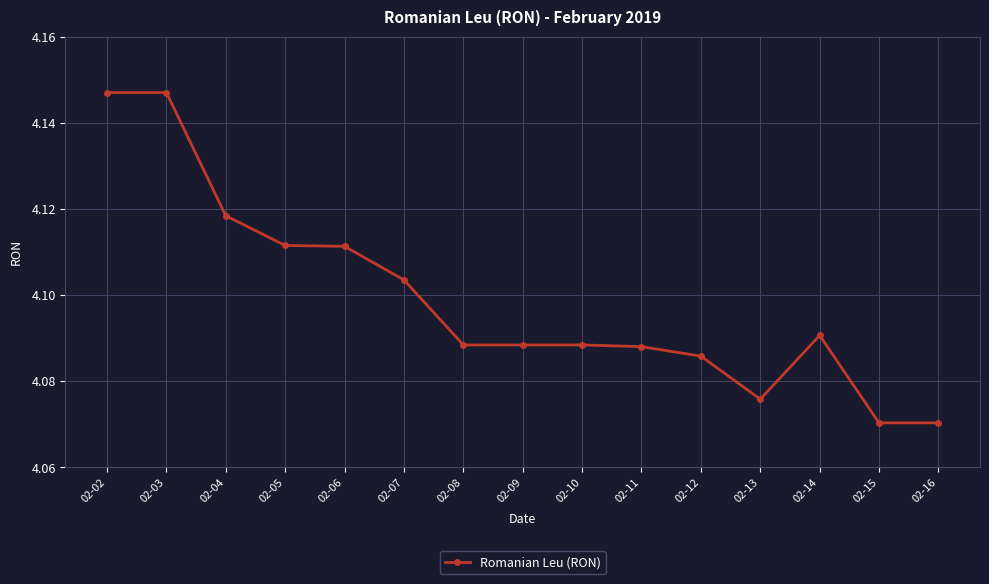

What is the ratio of the value at 02-14 to the value at 02-07?

1.0